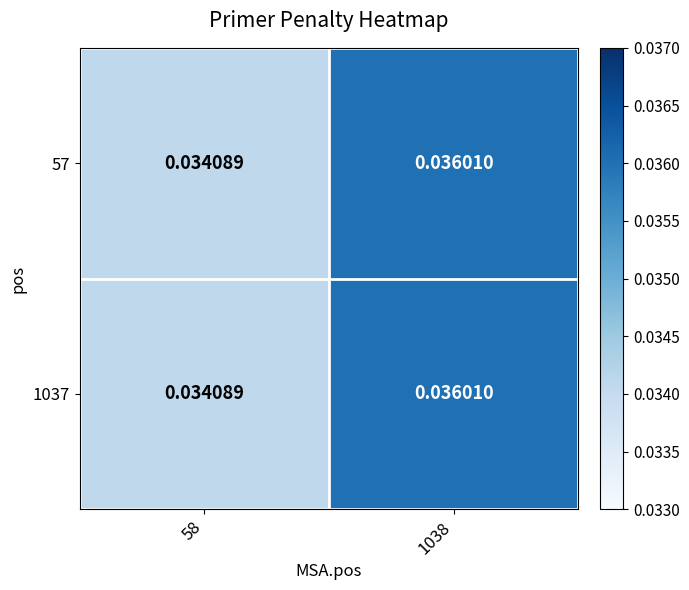

At 1038, list the series in order from smallest to largest.

57, 1037